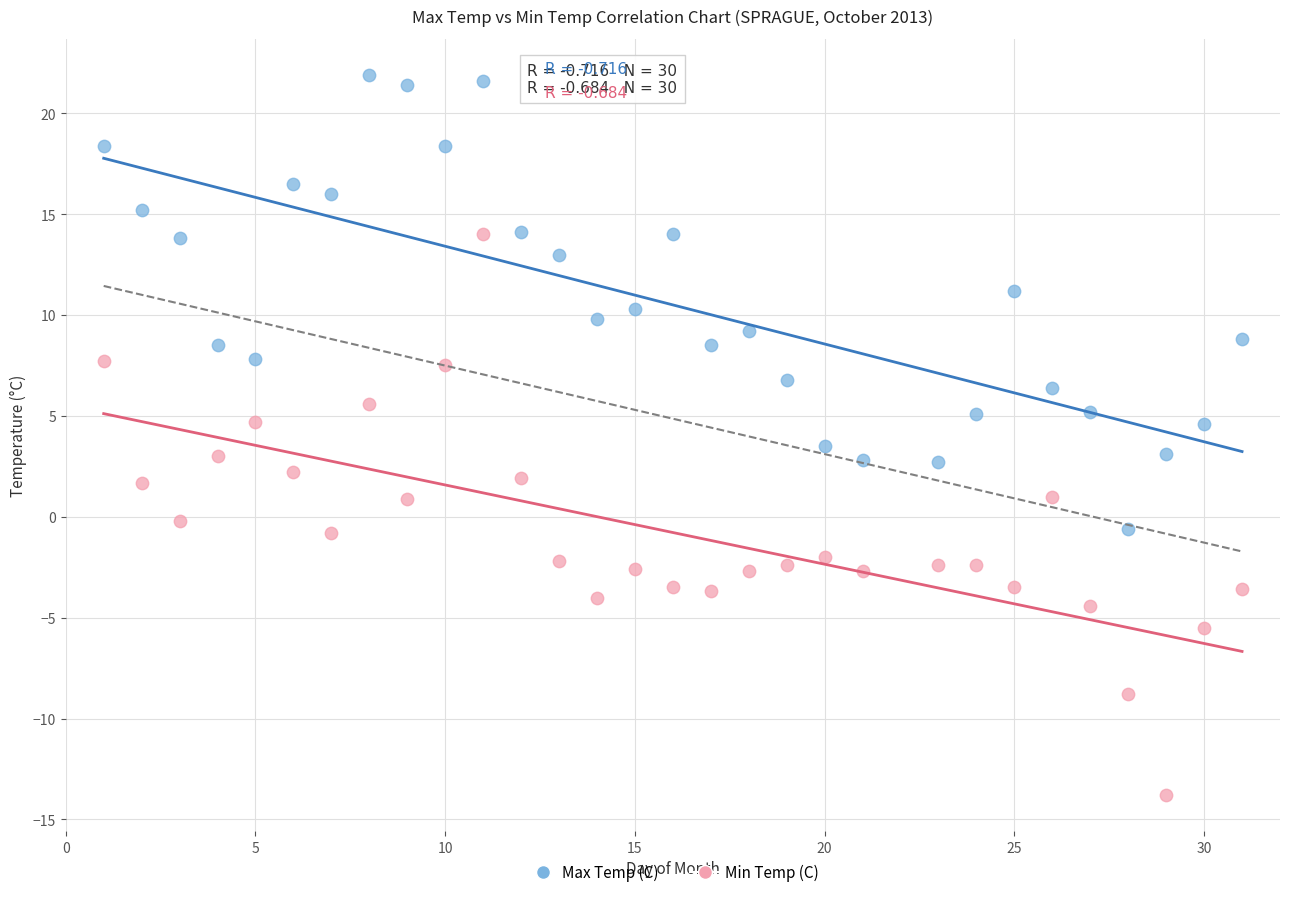

Which series contains the highest Y value?

Max Temp (C)